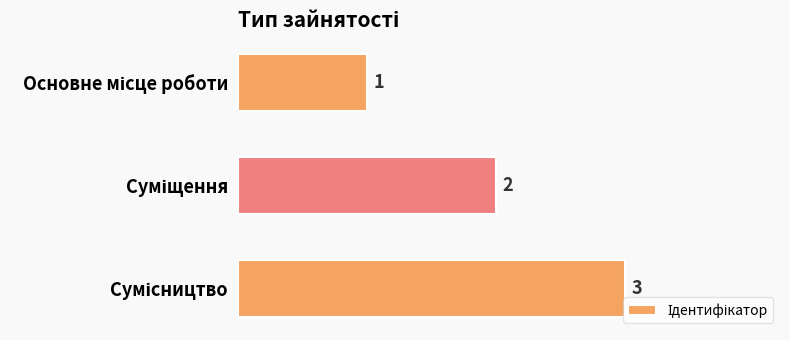

What is the maximum value shown in the chart?

3